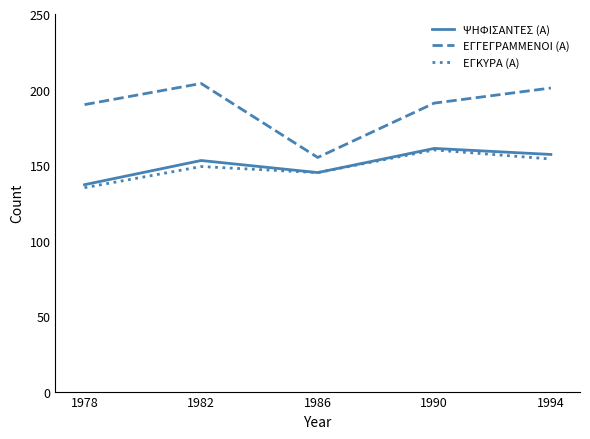

Read the ΨΗΦΙΣΑΝΤΕΣ (Α) value at 1982, to the nearest 5.

155